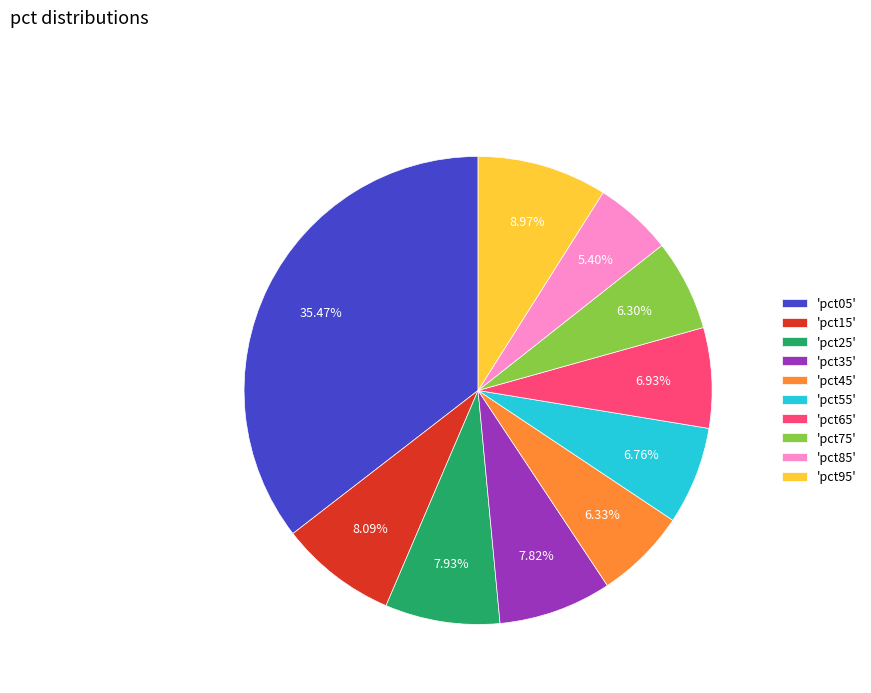

Count the number of slices in the pie.

10